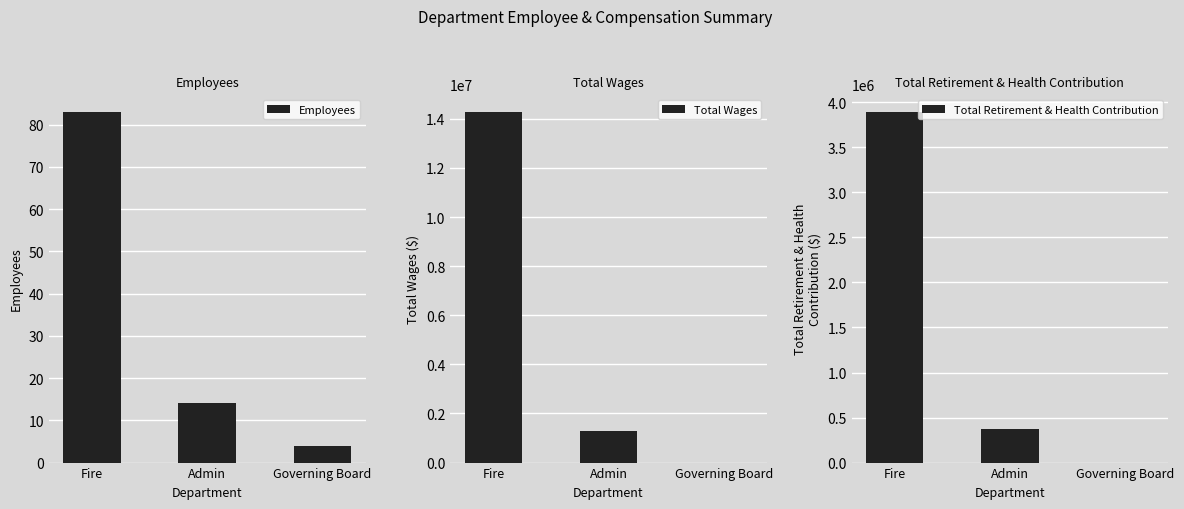

At which category is the sum across all series the highest?

Fire